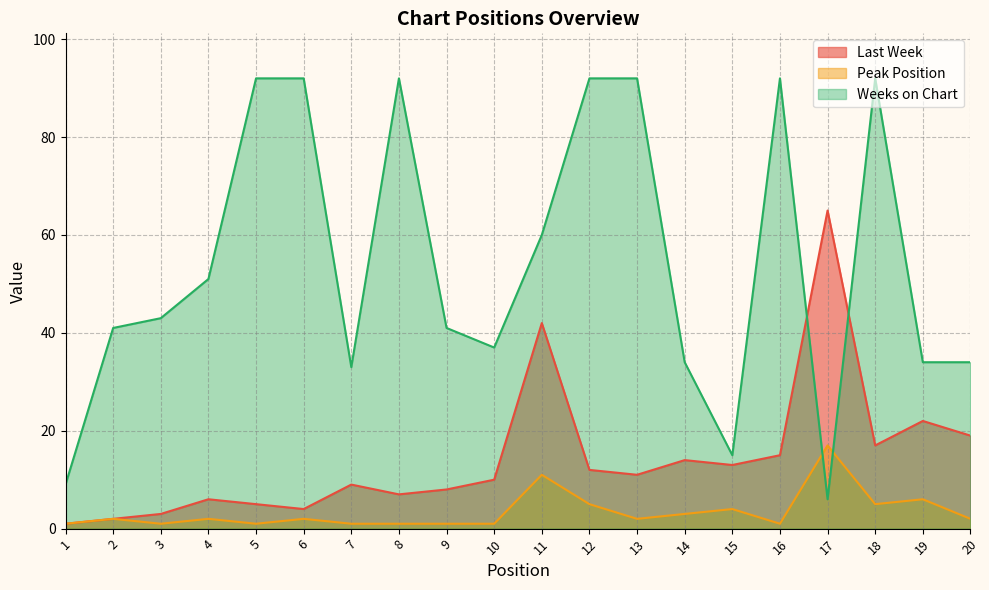

Which series has the widest spread of values?

Weeks on Chart